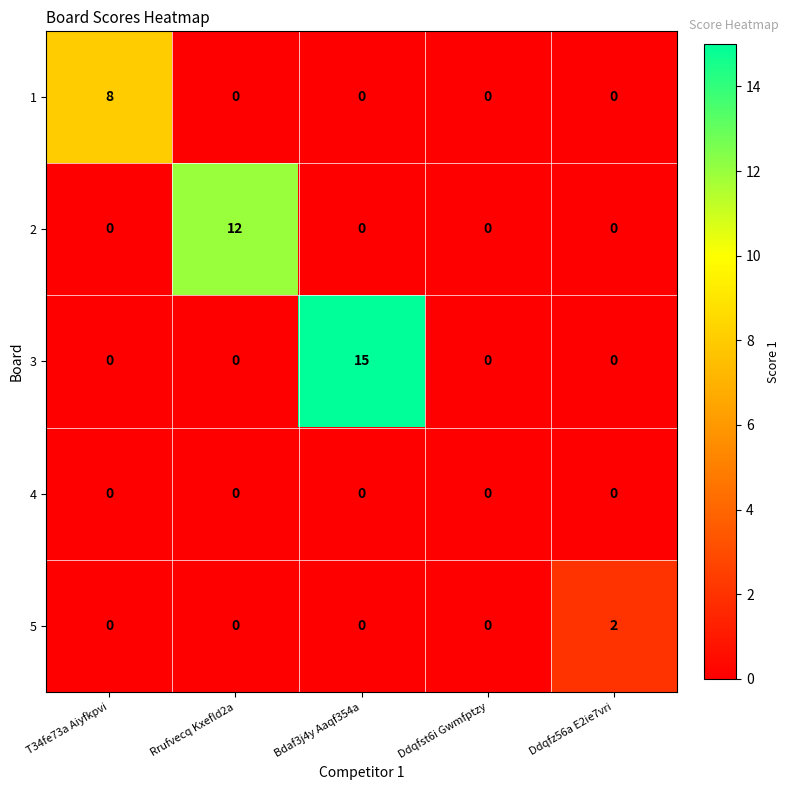

Count the 1 values in the range 0 to 1.

4